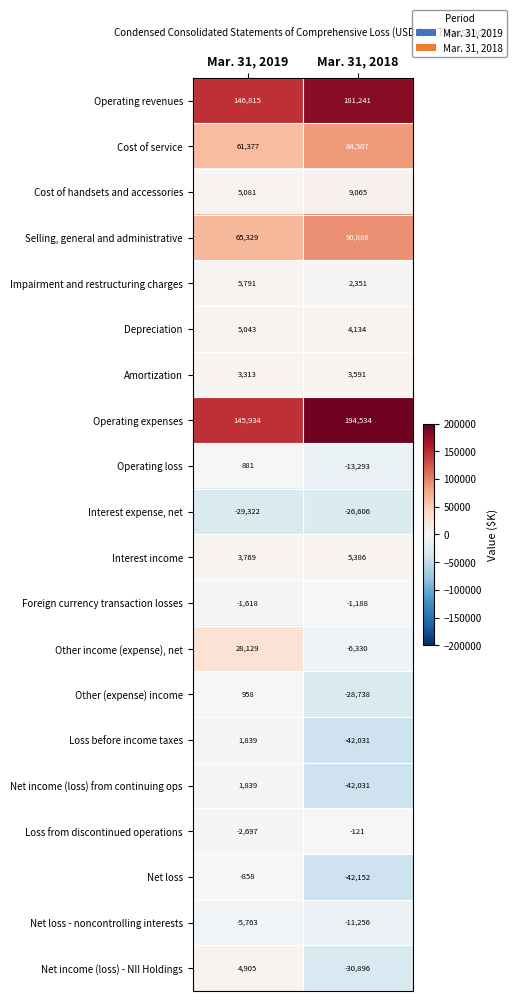

Where is Interest income nearest to the value 4577?

Mar. 31, 2019